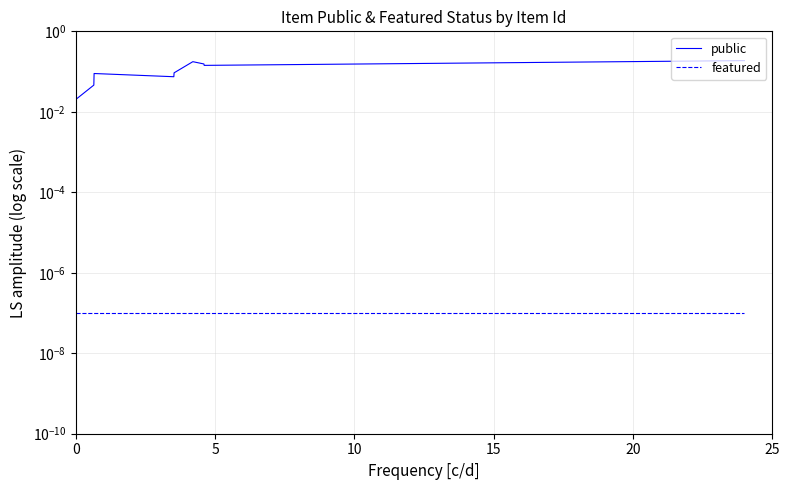

True or false: featured has a value of 0.0 at 6.

False